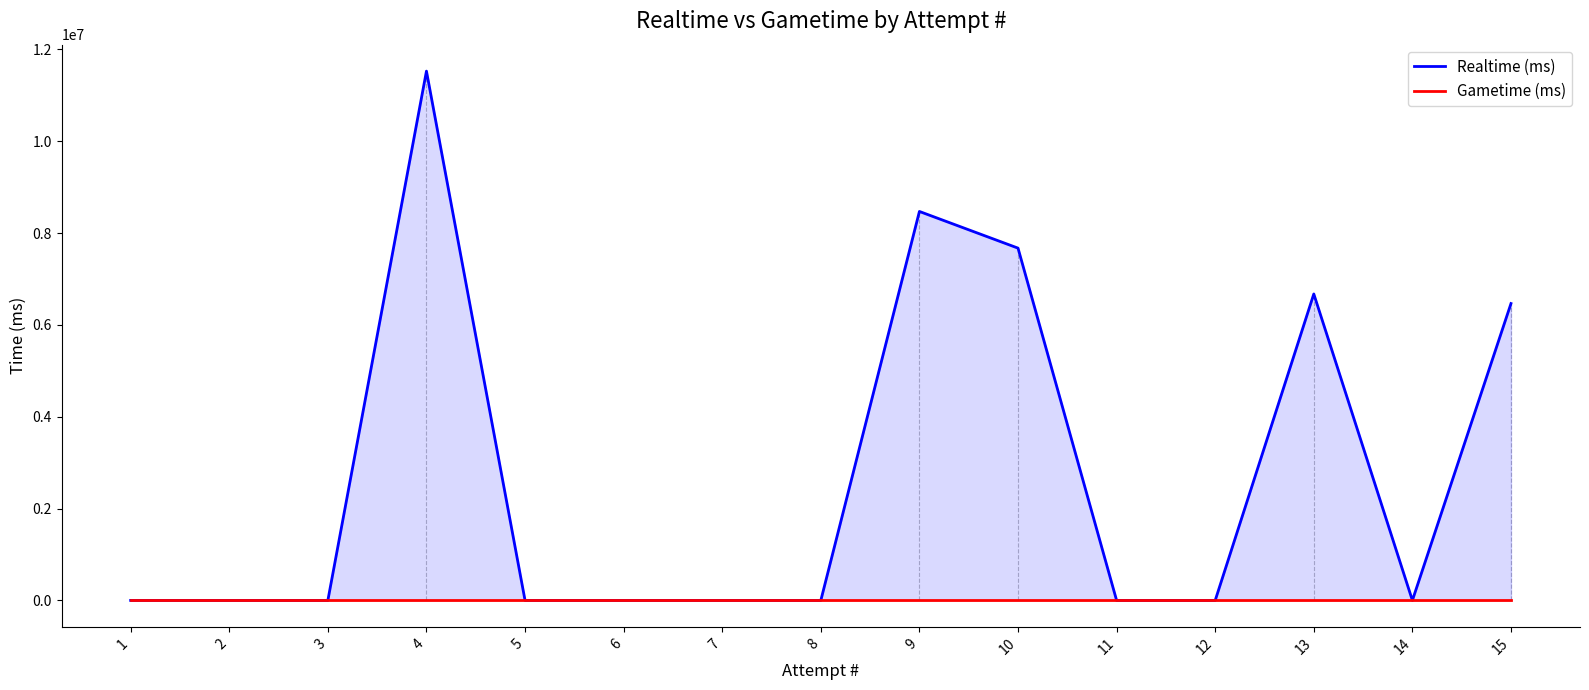

Rank the series at 6 from lowest to highest value.

Realtime (ms), Gametime (ms)